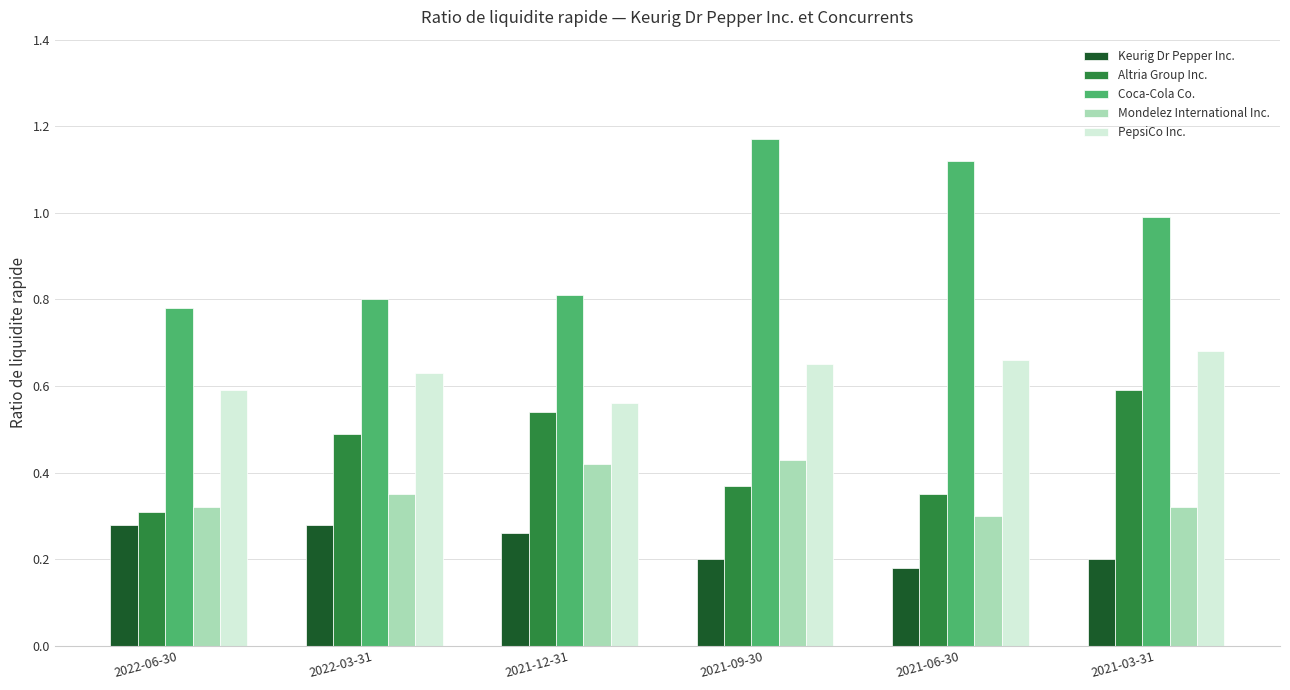

What is the label of the 6th bar from the right?

2022-06-30